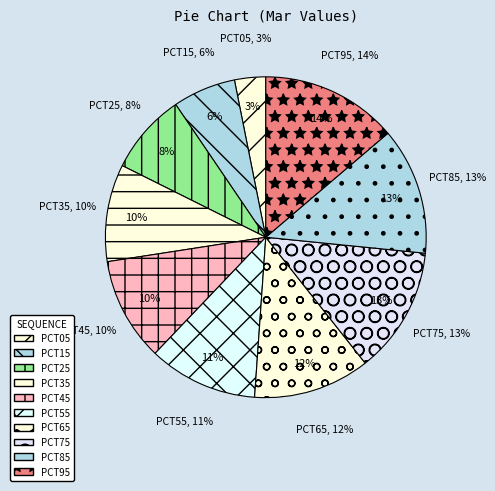

Count the number of slices in the pie.

10